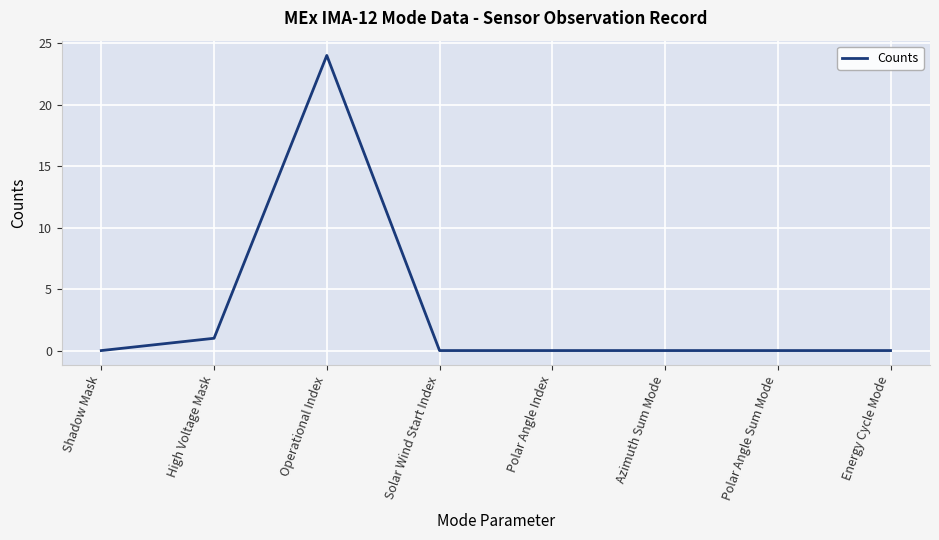

True or false: the data has more than 0 interior local peaks.

True